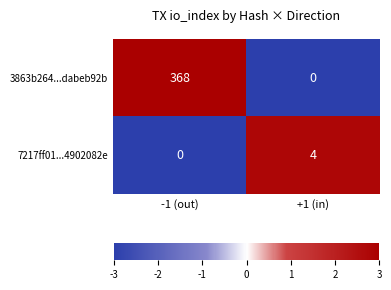

How many values in the 3863b264...dabeb92b series are below 368?

1